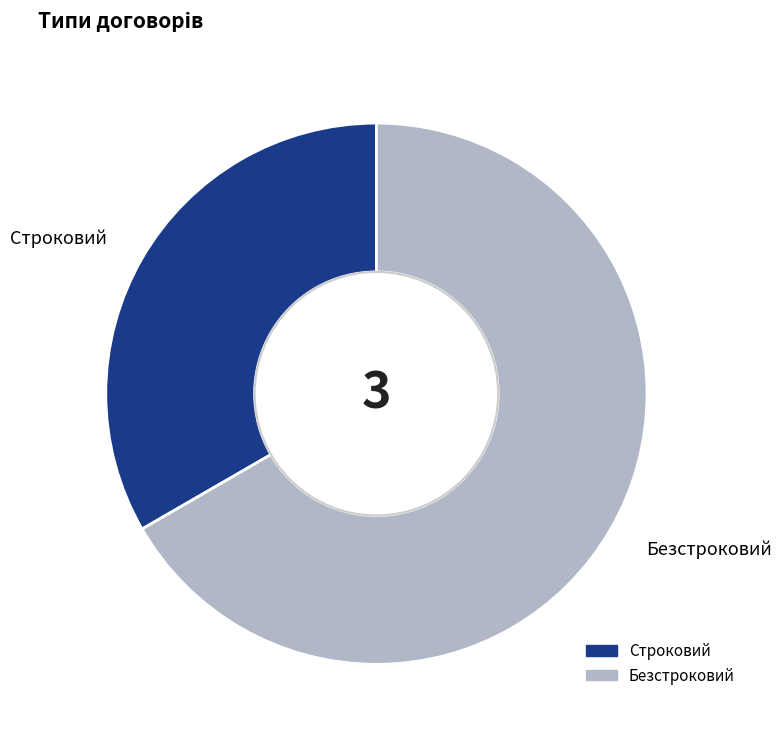

True or false: Строковий accounts for 33% of the total.

True